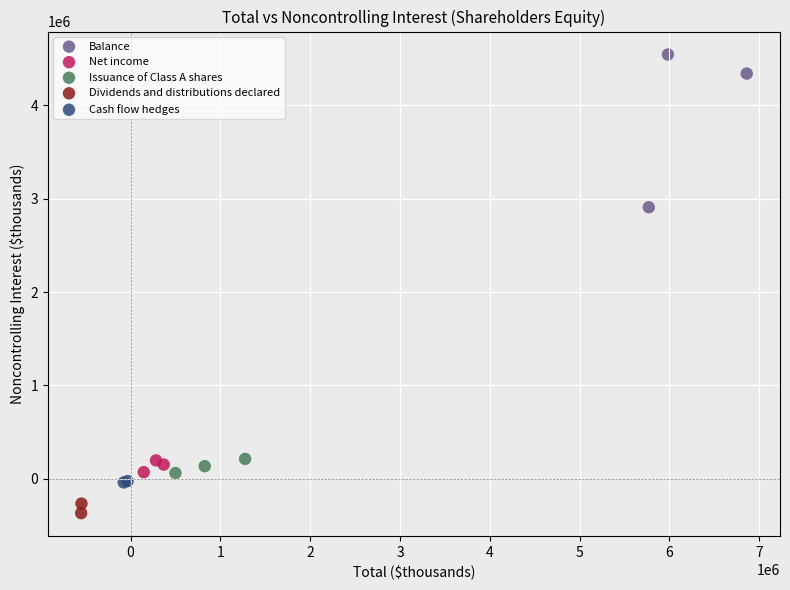

Which series contains the lowest Y value?

Dividends and distributions declared